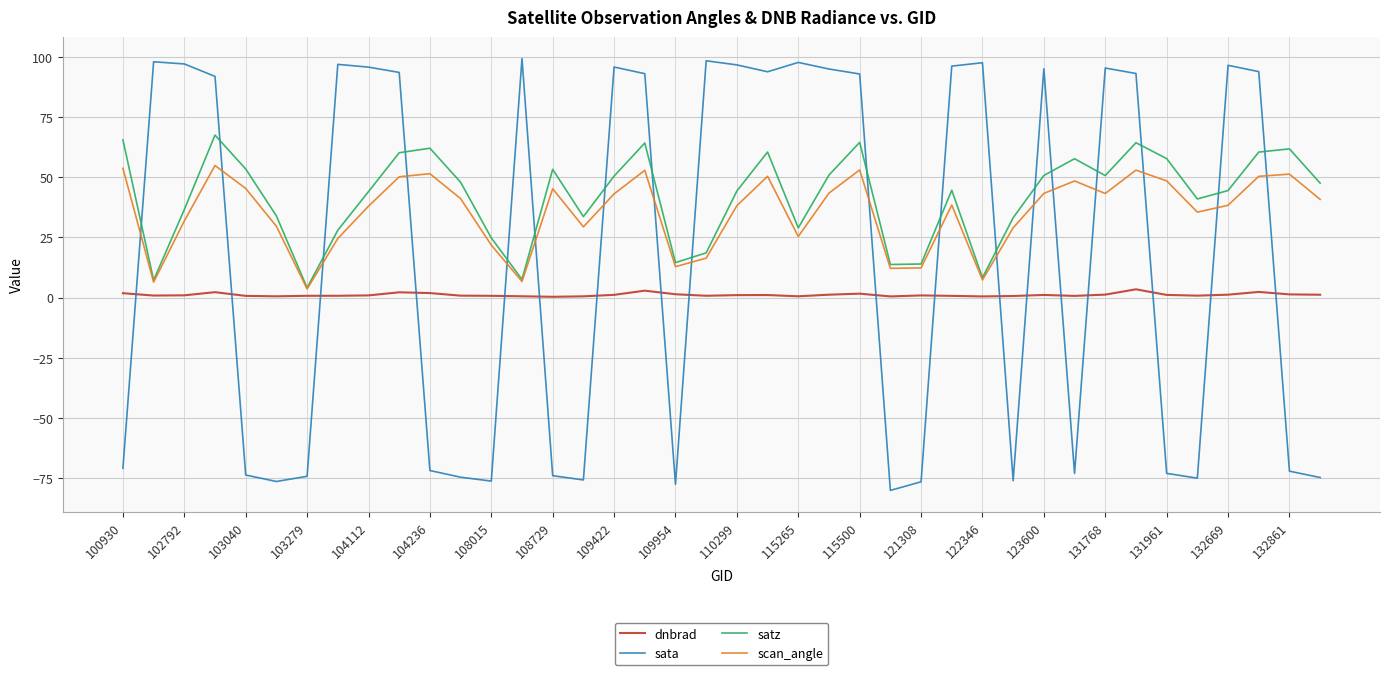

How many lines are shown in the chart?

4